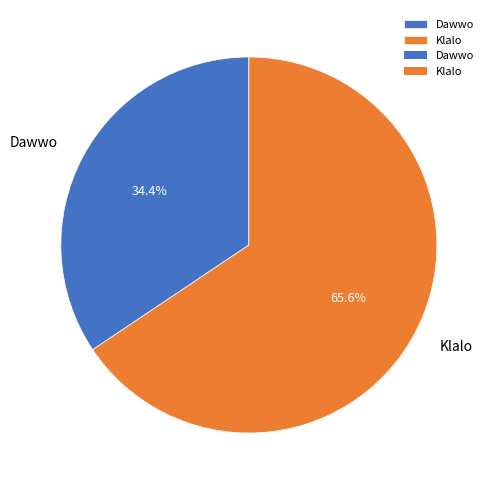

Count the number of slices in the pie.

2